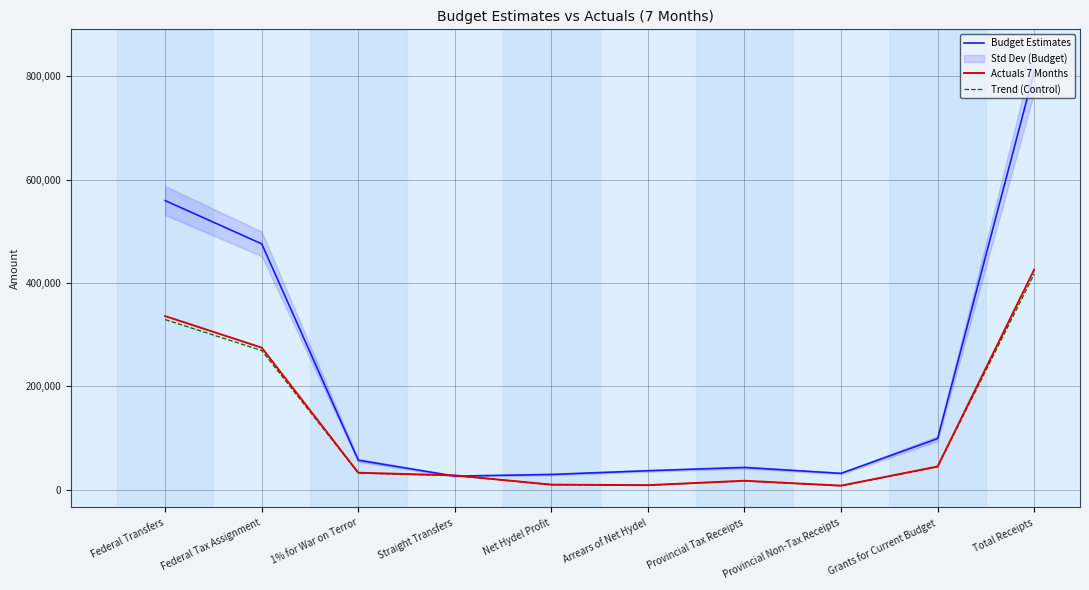

How many intersections are there between Actuals 7 Months and Budget Estimates?

2